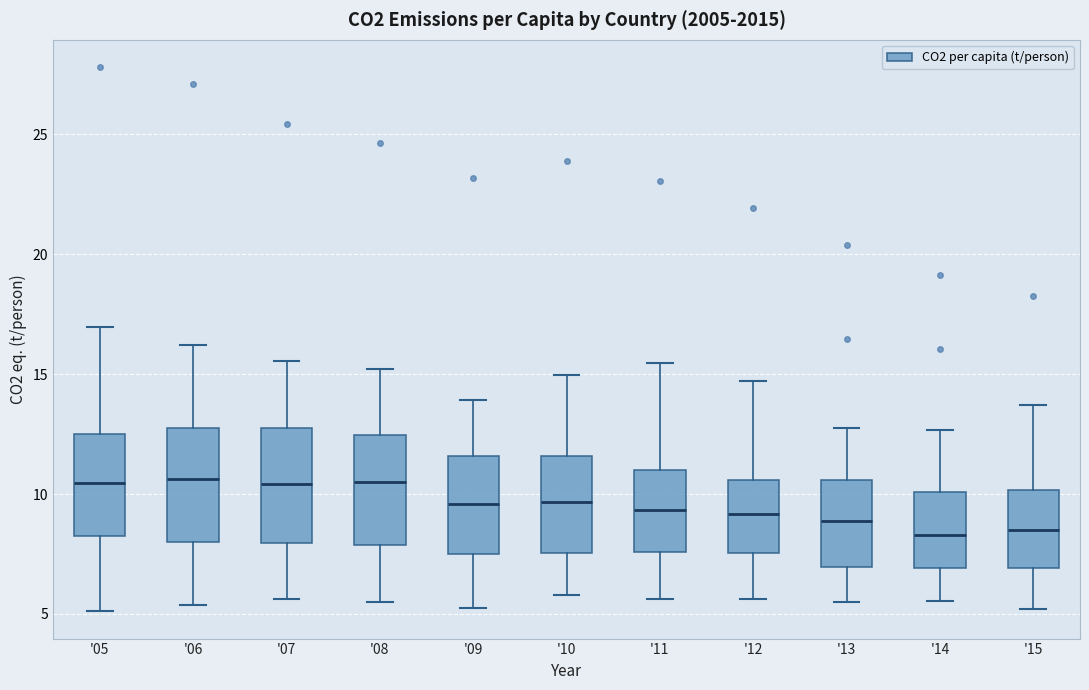

Reading left to right, transcribe this box plot: for each box, give where its median line is, the range the box spans, and where its two whiskers end, as read against the y-axis. The values are not printed on the chart, so give them approximately, as read against the axis.

'05: median 10.5, box 8.5 to 12.5, whiskers 5.0 to 17.0
'06: median 10.5, box 8.0 to 12.5, whiskers 5.5 to 16.0
'07: median 10.5, box 8.0 to 12.5, whiskers 5.5 to 15.5
'08: median 10.5, box 8.0 to 12.5, whiskers 5.5 to 15.0
'09: median 9.5, box 7.5 to 11.5, whiskers 5.0 to 14.0
'10: median 9.5, box 7.5 to 11.5, whiskers 6.0 to 15.0
'11: median 9.5, box 7.5 to 11.0, whiskers 5.5 to 15.5
'12: median 9.0, box 7.5 to 10.5, whiskers 5.5 to 14.5
'13: median 9.0, box 7.0 to 10.5, whiskers 5.5 to 13.0
'14: median 8.5, box 7.0 to 10.0, whiskers 5.5 to 12.5
'15: median 8.5, box 7.0 to 10.0, whiskers 5.0 to 13.5